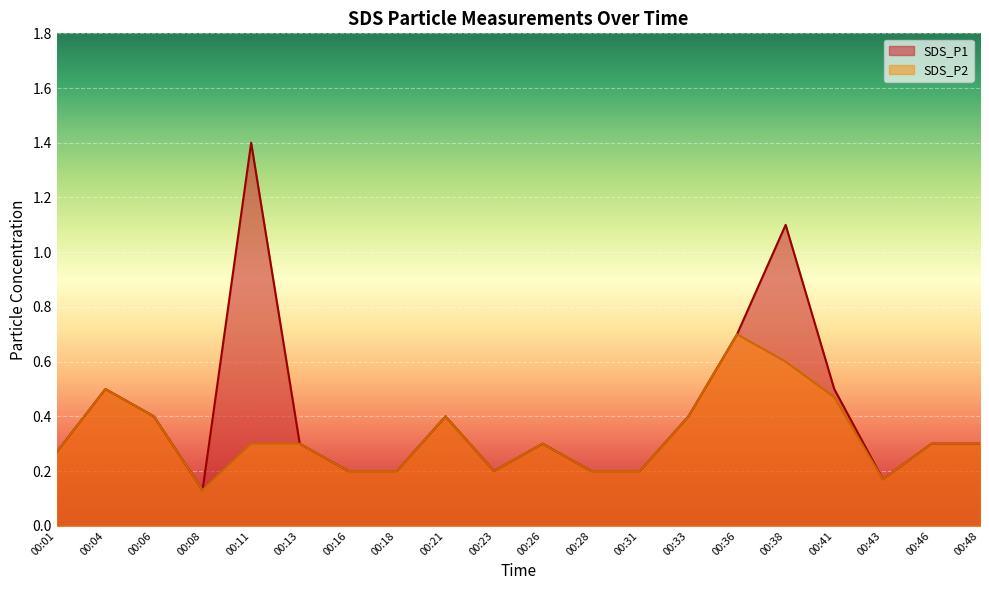

True or false: SDS_P2 and SDS_P1 intersect in this chart.

False